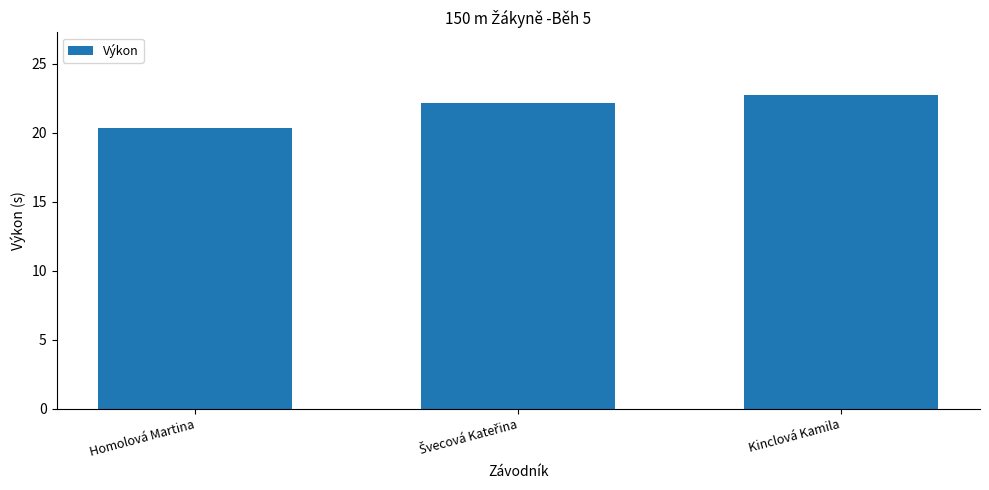

What is the average value?

21.8